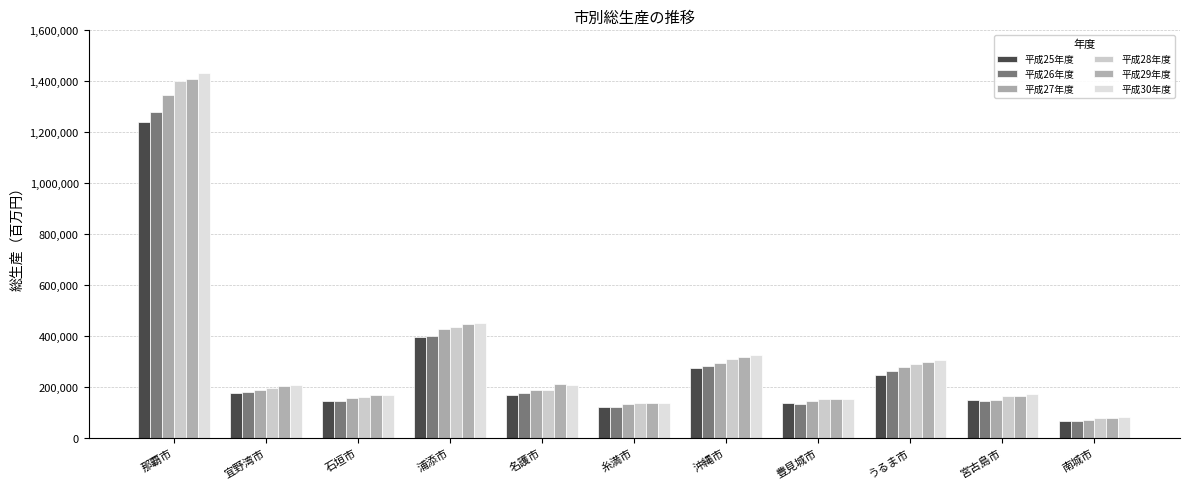

How many series are shown in this chart?

6